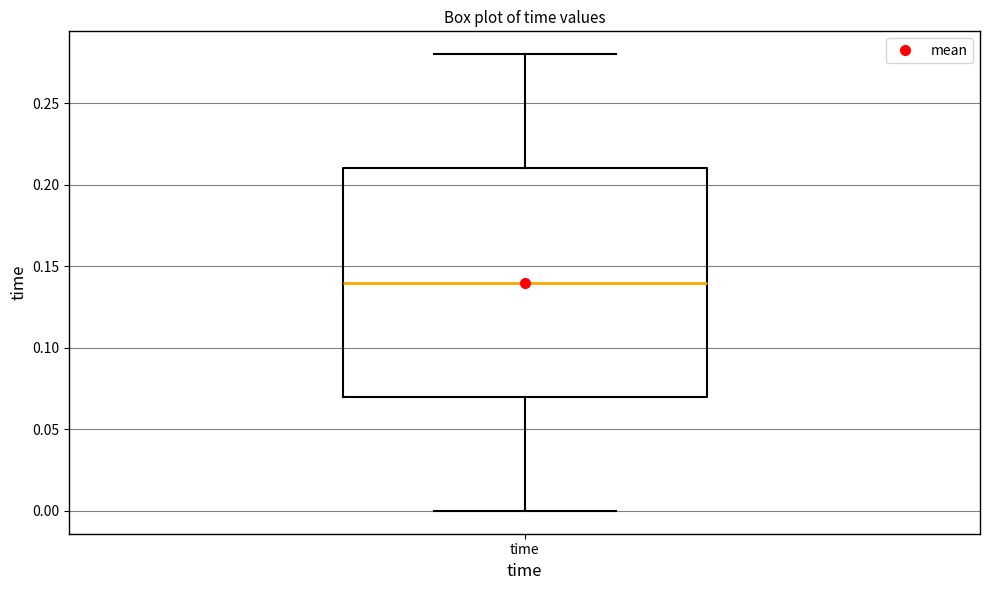

Where does the median line of the box for time sit on the y-axis? The values are not printed on the chart, so give them approximately, as read against the axis.

0.14